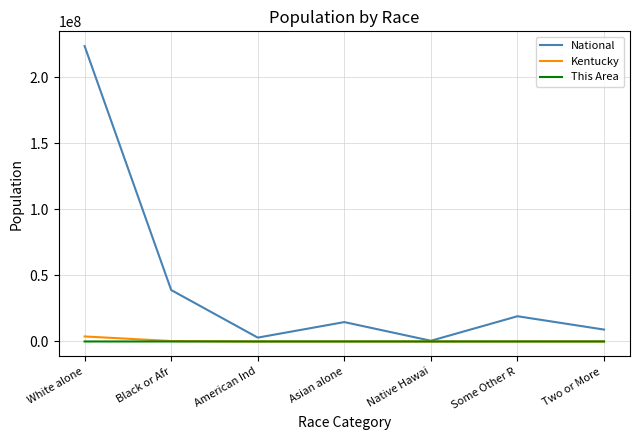

At which category is the sum across all series the highest?

White alone